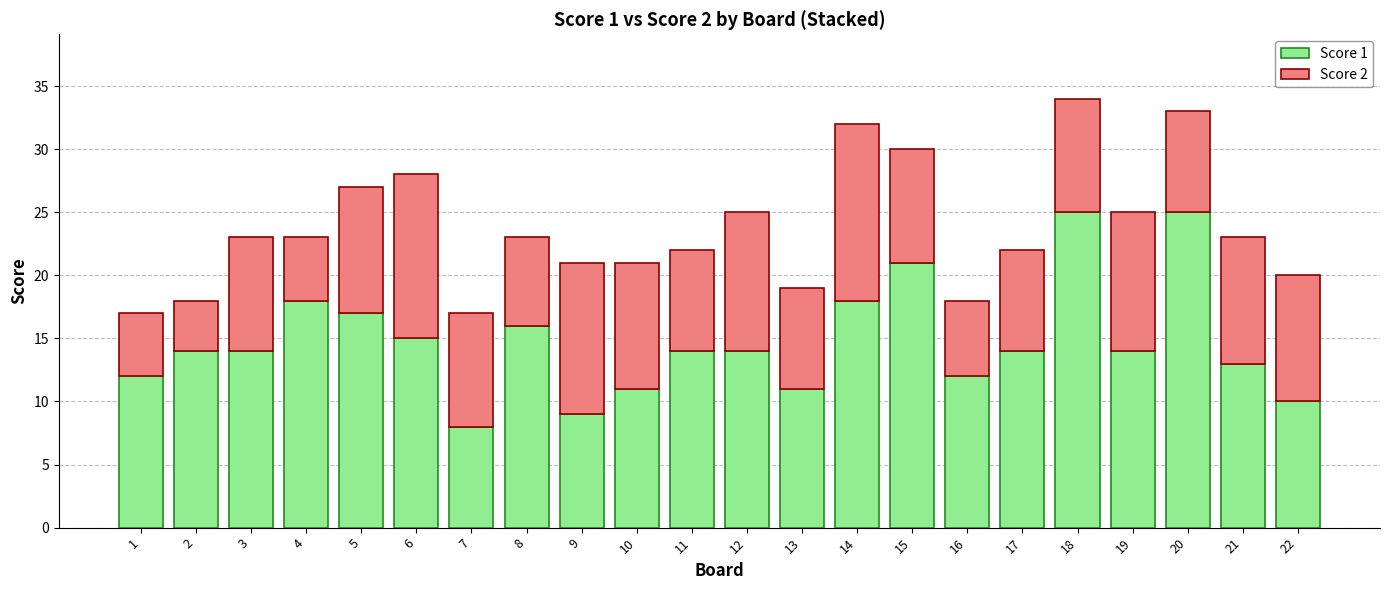

The Score 1 series shows 18 at 22. True or false?

False